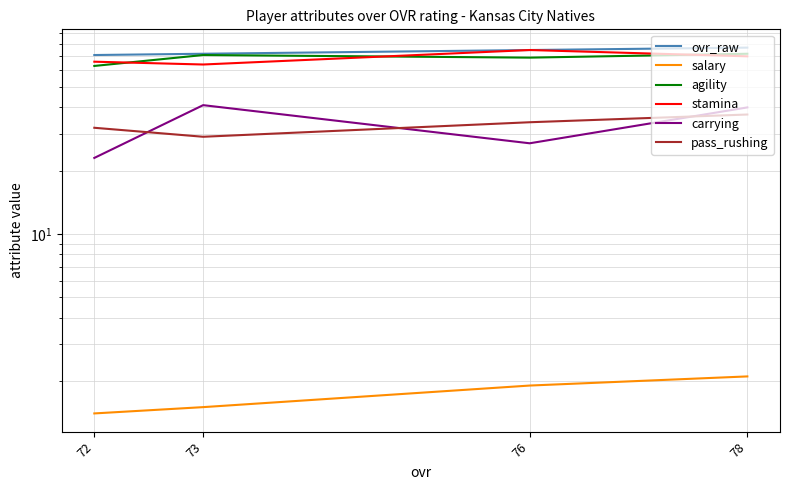

True or false: salary has a value of 1.5 at 73.

True